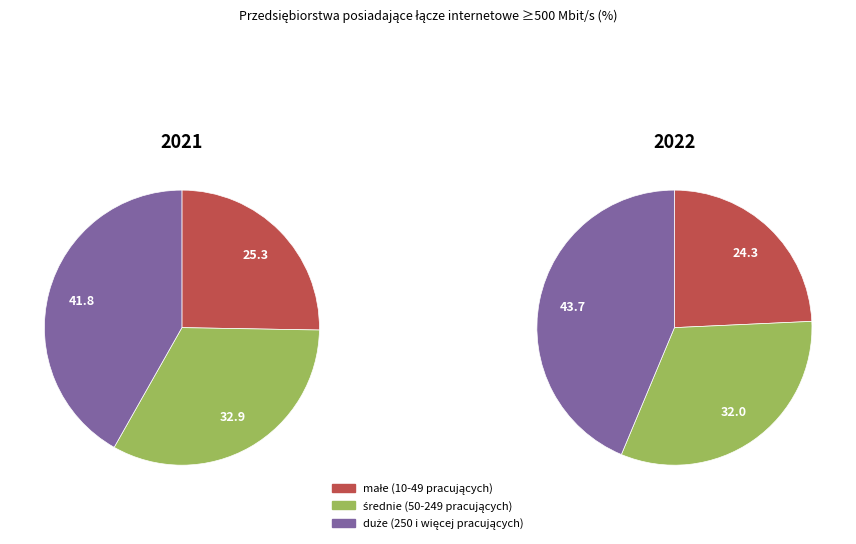

Is it true that średnie (50-249 pracujących) is 32% of the pie?

True